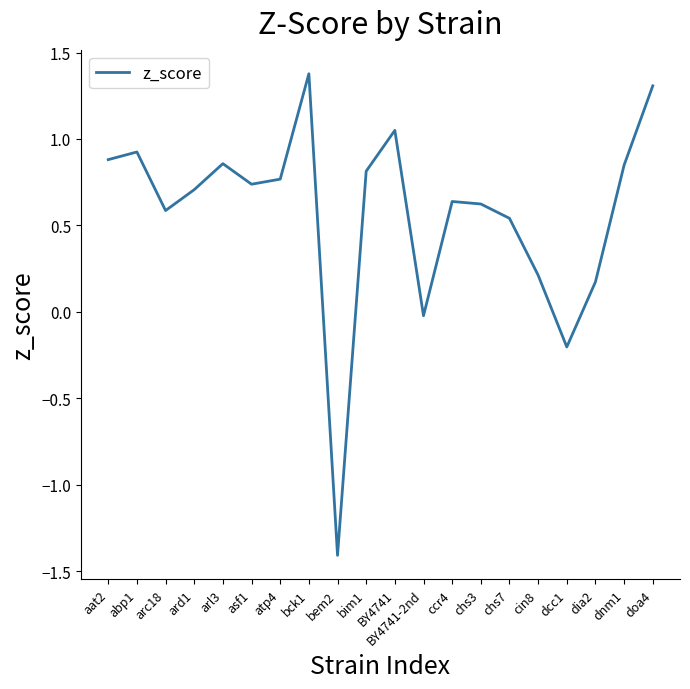

What is the difference between the maximum and minimum values?

2.8